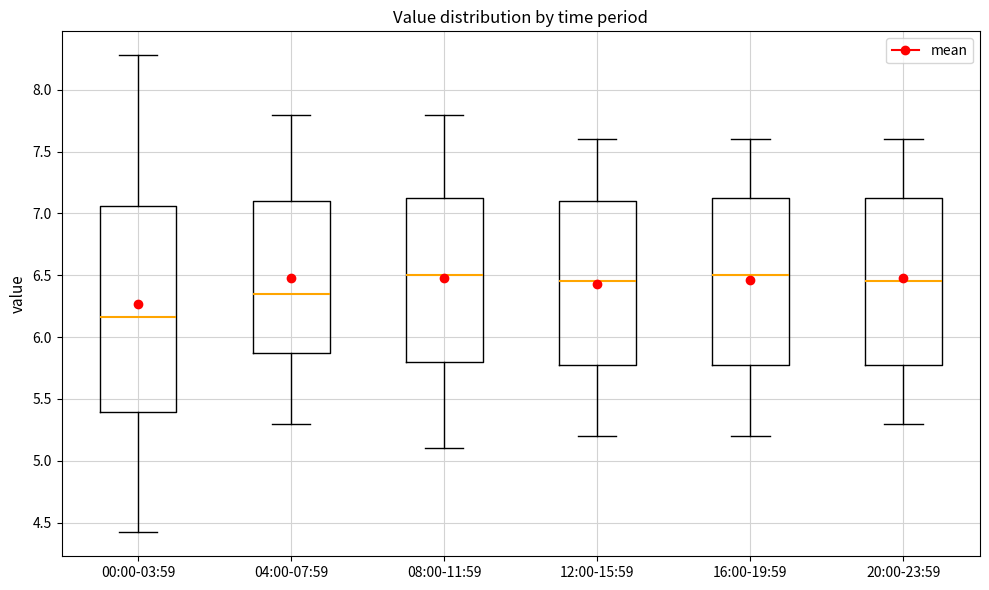

Reading left to right, read every box against the y-axis: the position of its median line, the range the box covers, and the ends of its whiskers. The values are not printed on the chart, so give them approximately, as read against the axis.

00:00-03:59: median 6.15, box 5.40 to 7.05, whiskers 4.40 to 8.30
04:00-07:59: median 6.35, box 5.90 to 7.10, whiskers 5.30 to 7.80
08:00-11:59: median 6.50, box 5.80 to 7.15, whiskers 5.10 to 7.80
12:00-15:59: median 6.45, box 5.80 to 7.10, whiskers 5.20 to 7.60
16:00-19:59: median 6.50, box 5.80 to 7.15, whiskers 5.20 to 7.60
20:00-23:59: median 6.45, box 5.80 to 7.15, whiskers 5.30 to 7.60